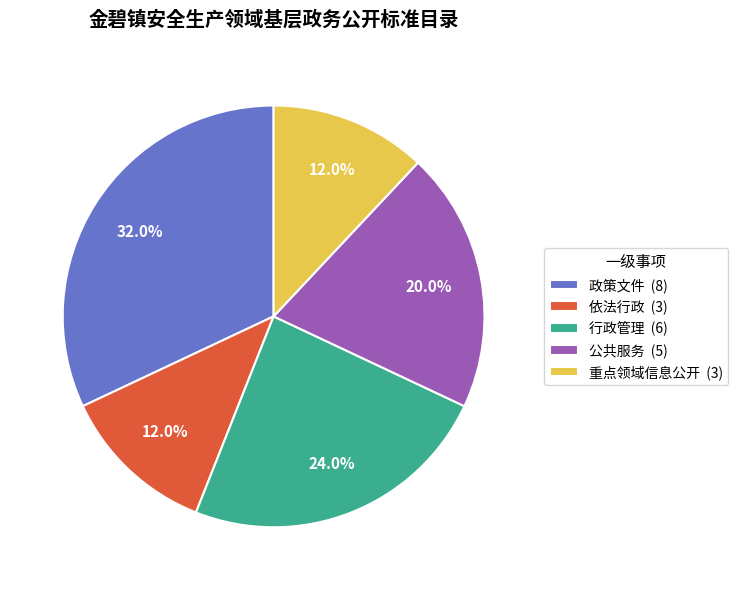

To the nearest percent, what portion does 公共服务 represent?

20%